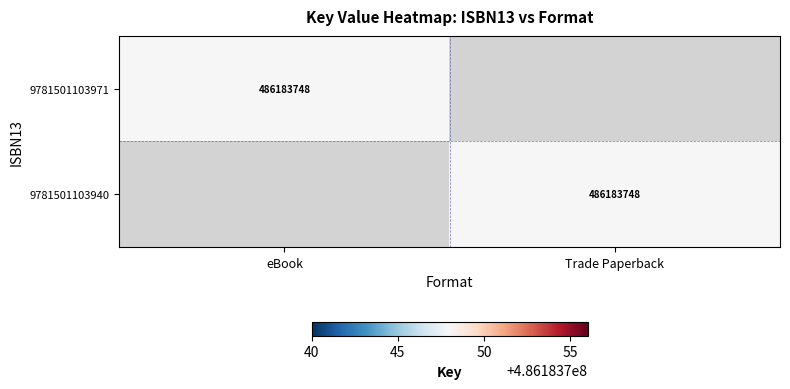

The 9781501103940 series shows 245273138 at Trade Paperback. True or false?

False